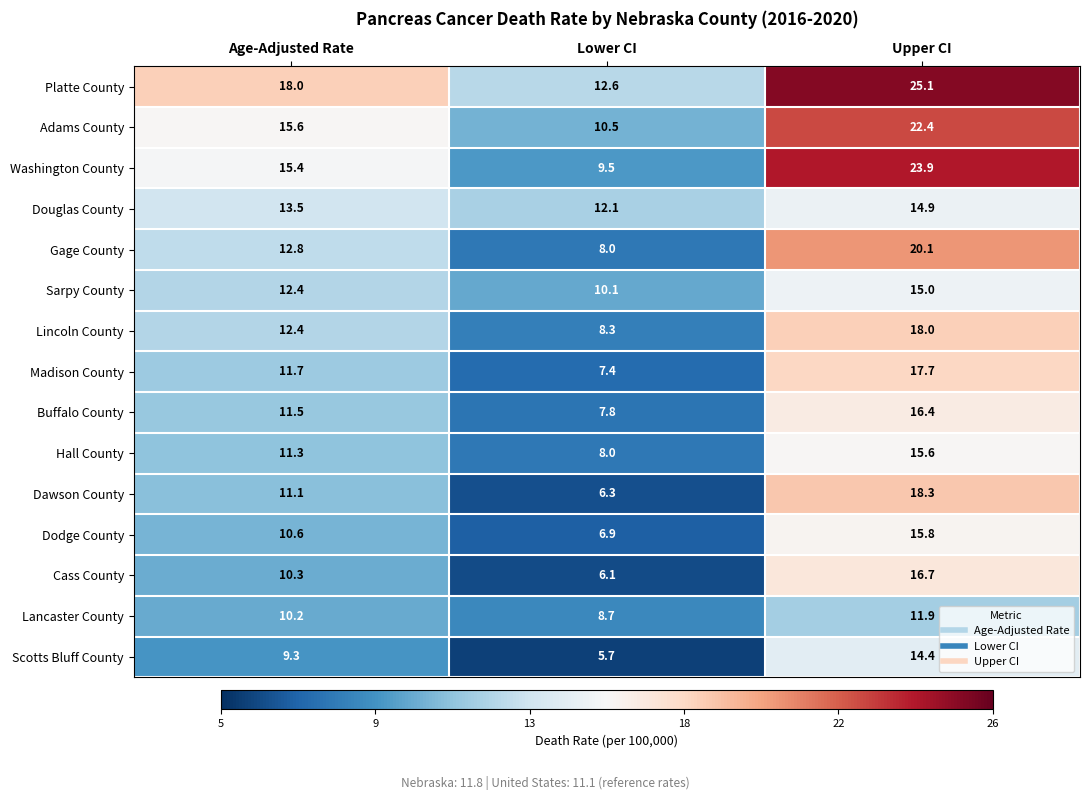

At which label does Adams County reach its minimum?

Lower CI